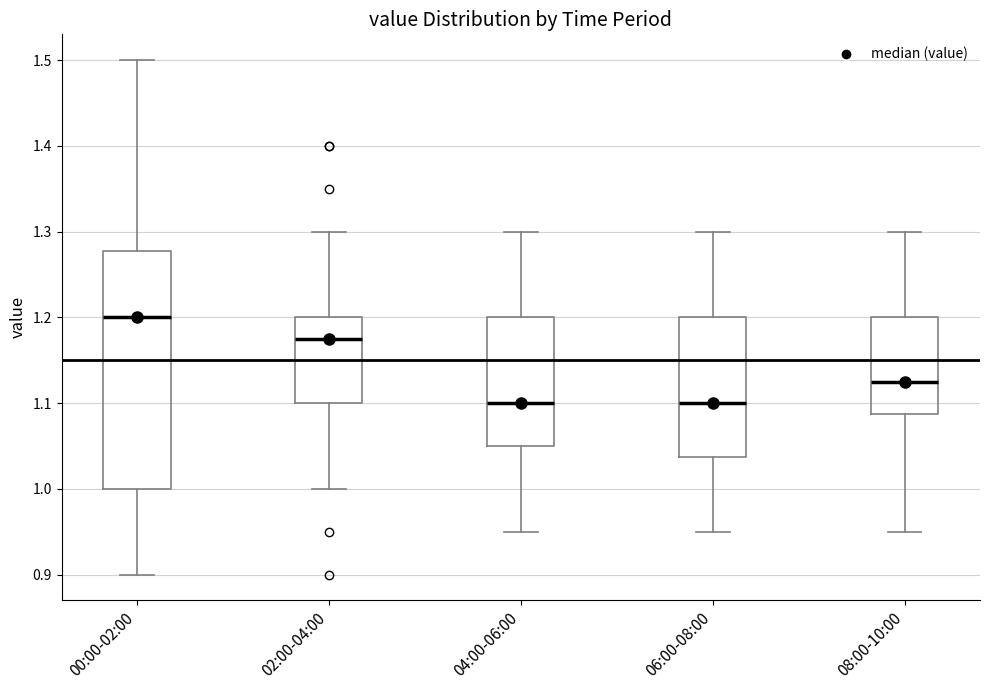

Reading left to right, read every box against the y-axis: the position of its median line, the range the box covers, and the ends of its whiskers. The values are not printed on the chart, so give them approximately, as read against the axis.

00:00-02:00: median 1.20, box 1.00 to 1.28, whiskers 0.90 to 1.50
02:00-04:00: median 1.18, box 1.10 to 1.20, whiskers 1.00 to 1.30
04:00-06:00: median 1.10, box 1.05 to 1.20, whiskers 0.95 to 1.30
06:00-08:00: median 1.10, box 1.04 to 1.20, whiskers 0.95 to 1.30
08:00-10:00: median 1.13, box 1.09 to 1.20, whiskers 0.95 to 1.30